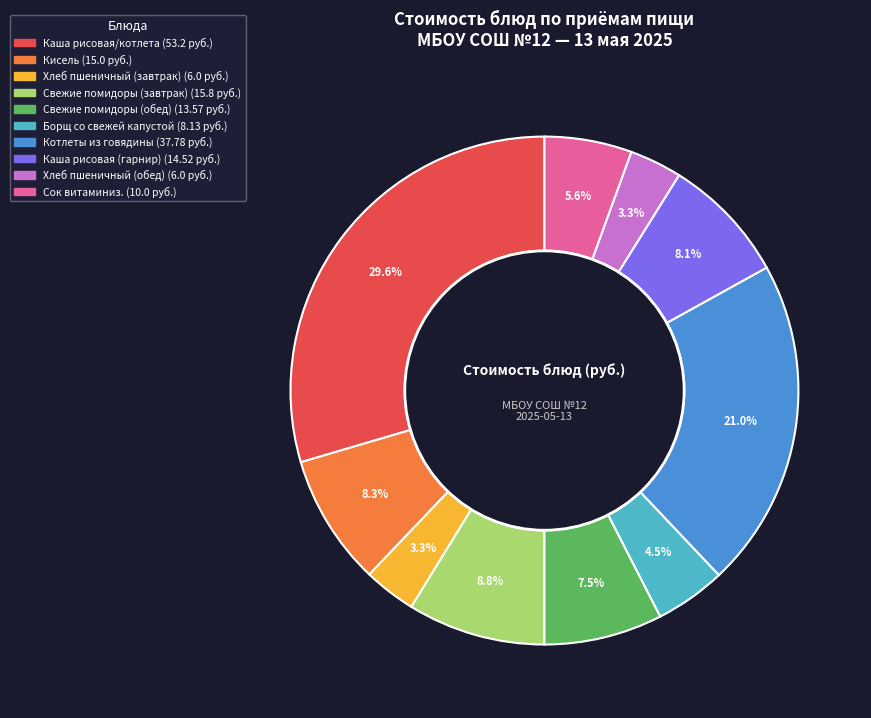

What portion of the pie excludes Свежие помидоры (завтрак)?

91.2%